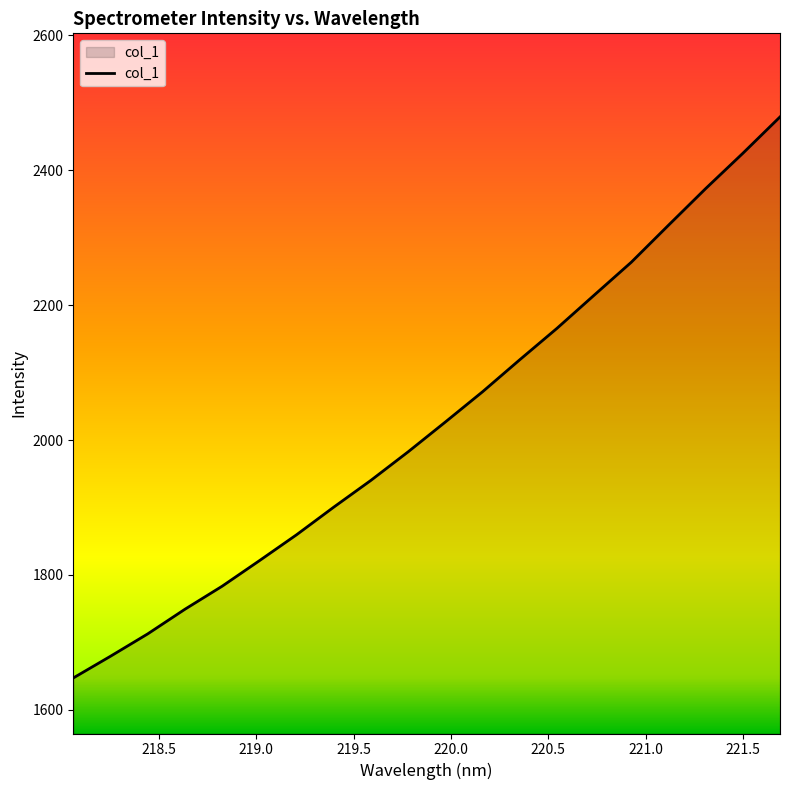

What is the maximum value shown in the chart?

2479.2